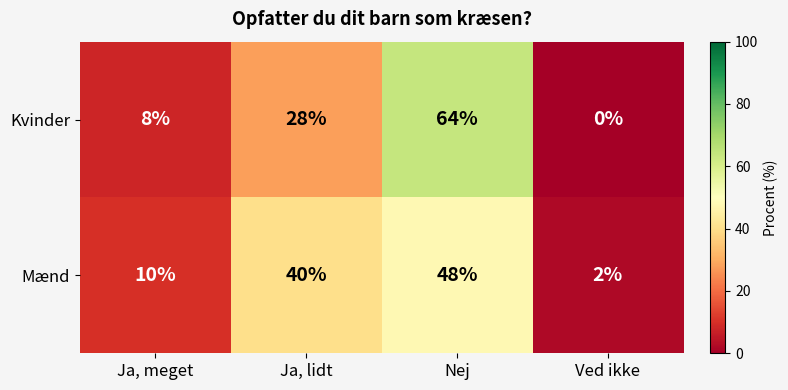

List the series in order of their peak value, lowest first.

Mænd, Kvinder